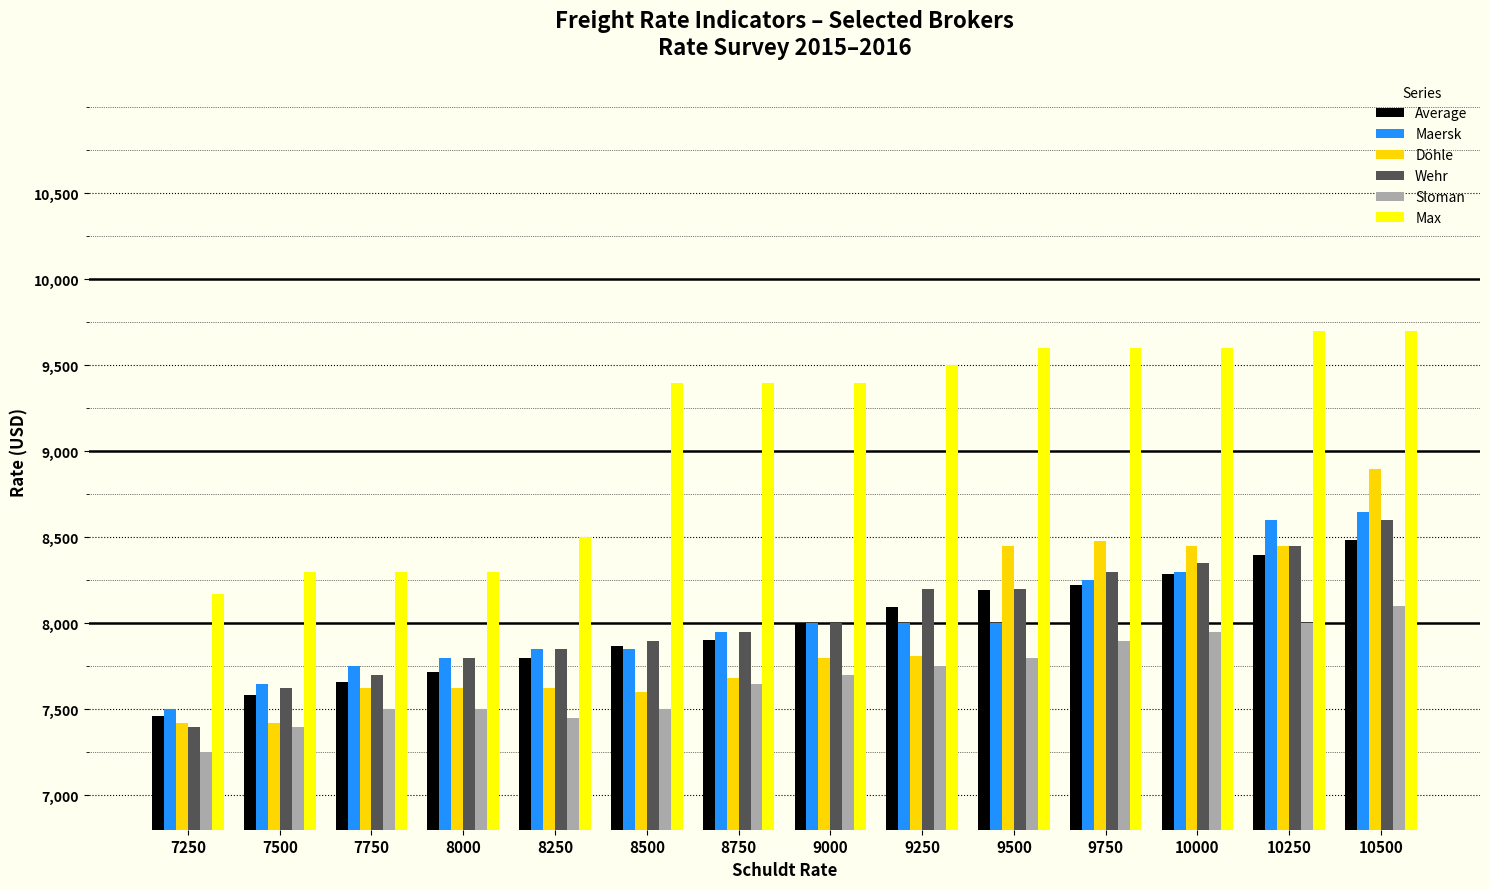

What is the difference between the maximum and second lowest values in the Maersk series?

1000